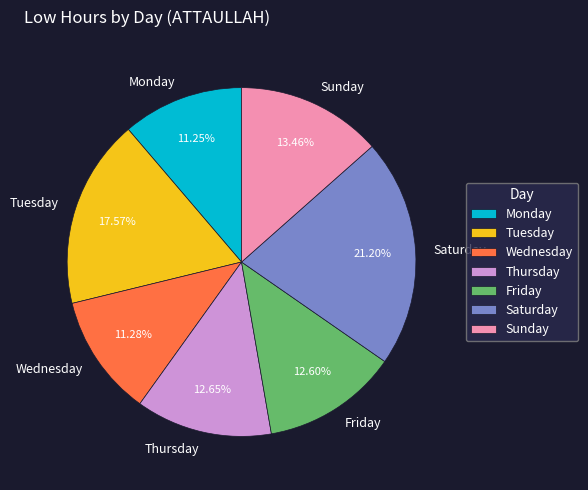

Which category has the biggest portion of the pie?

Saturday